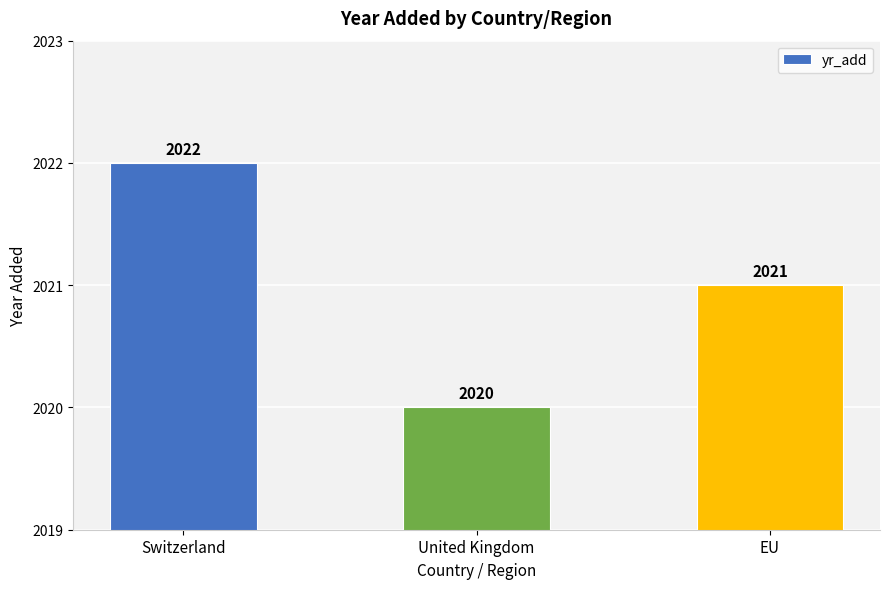

How many data points are less than 2021?

1